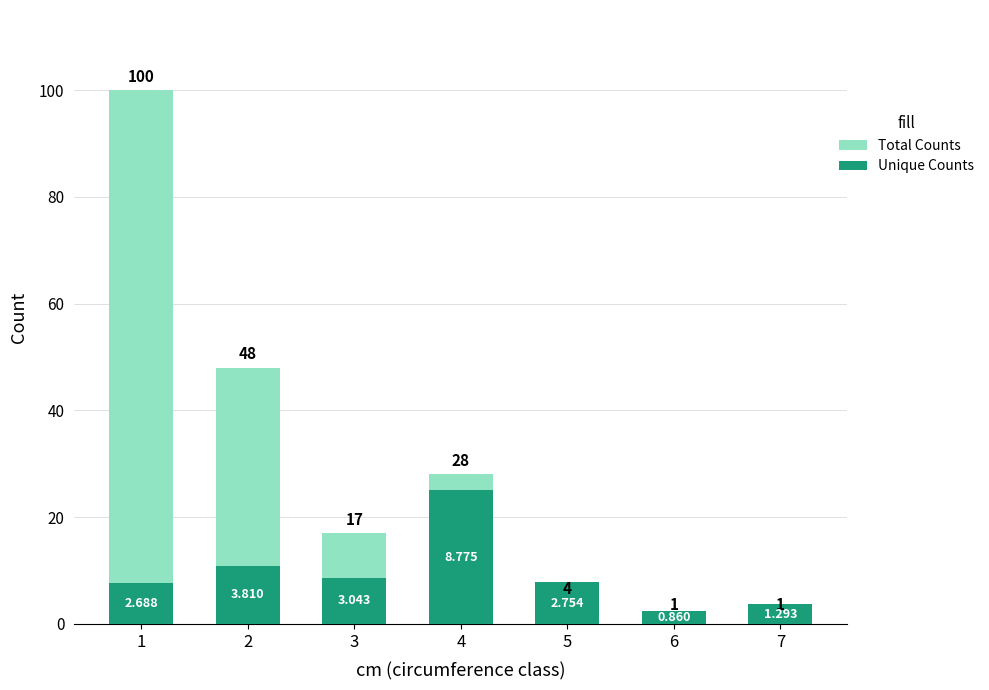

Rank the series by their average value, from lowest to highest.

Unique Counts, Total Counts